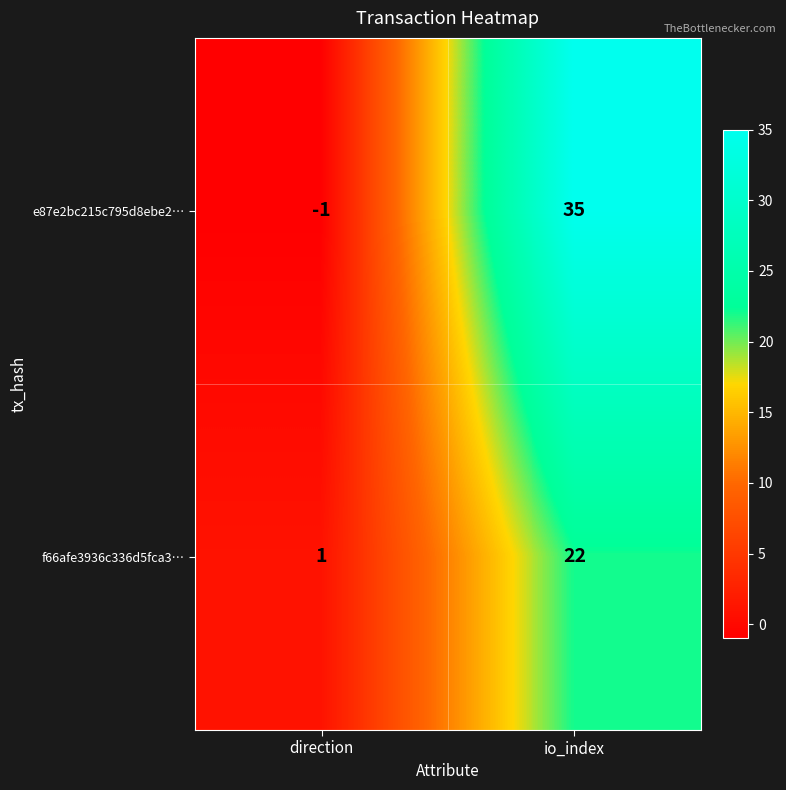

Between direction and io_index, which series saw the biggest shift?

e87e2bc215c795d8ebe2…